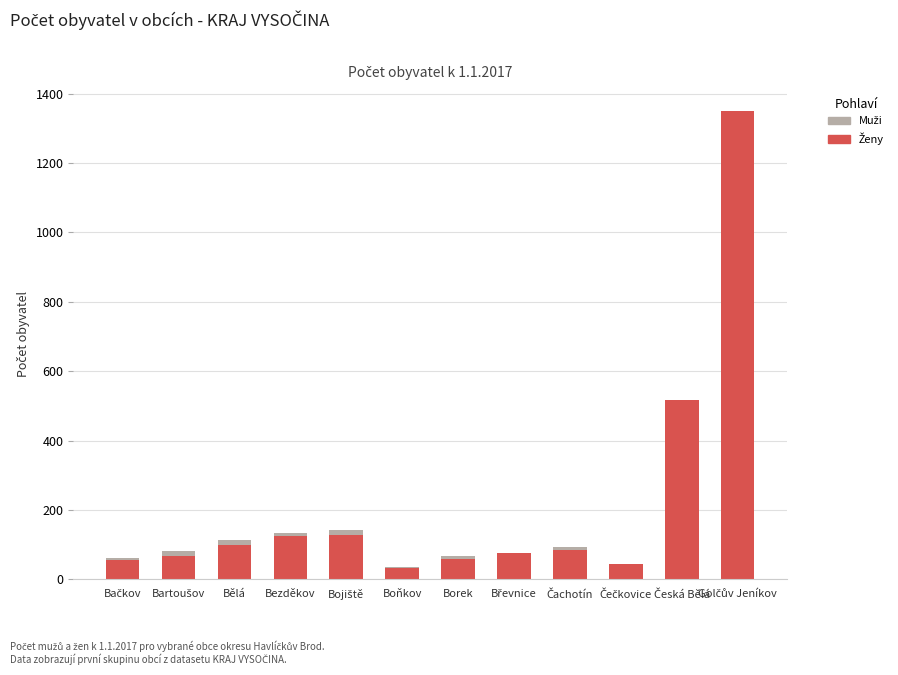

What is the maximum value shown in the chart?

1349